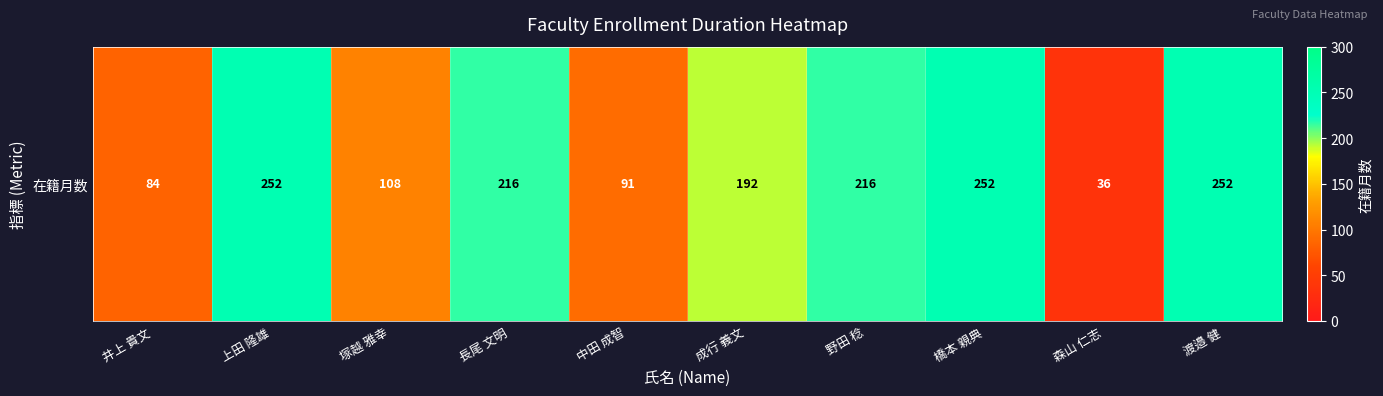

True or false: the data shows 38 at 中田 成智.

False